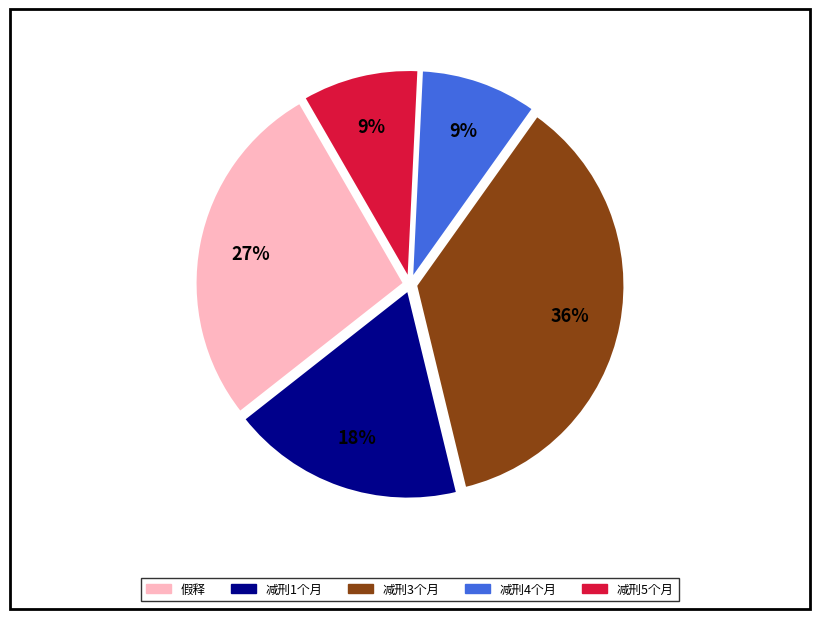

Combined, do 减刑4个月 and 减刑5个月 account for over 50%?

No